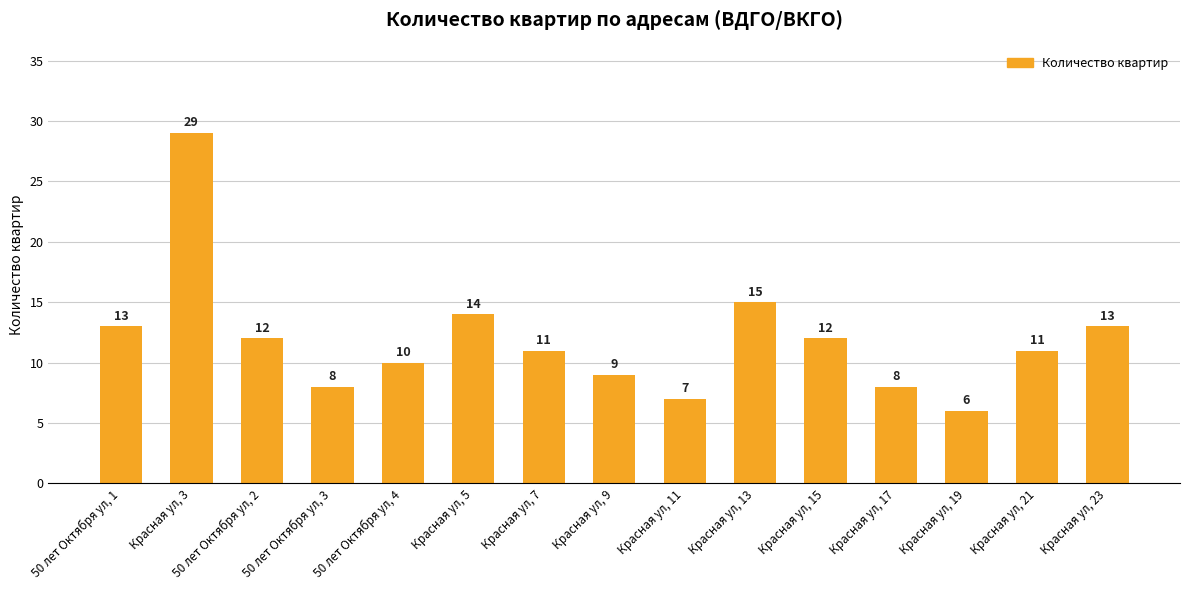

At which category does the chart reach its minimum across all series?

Красная ул, 19